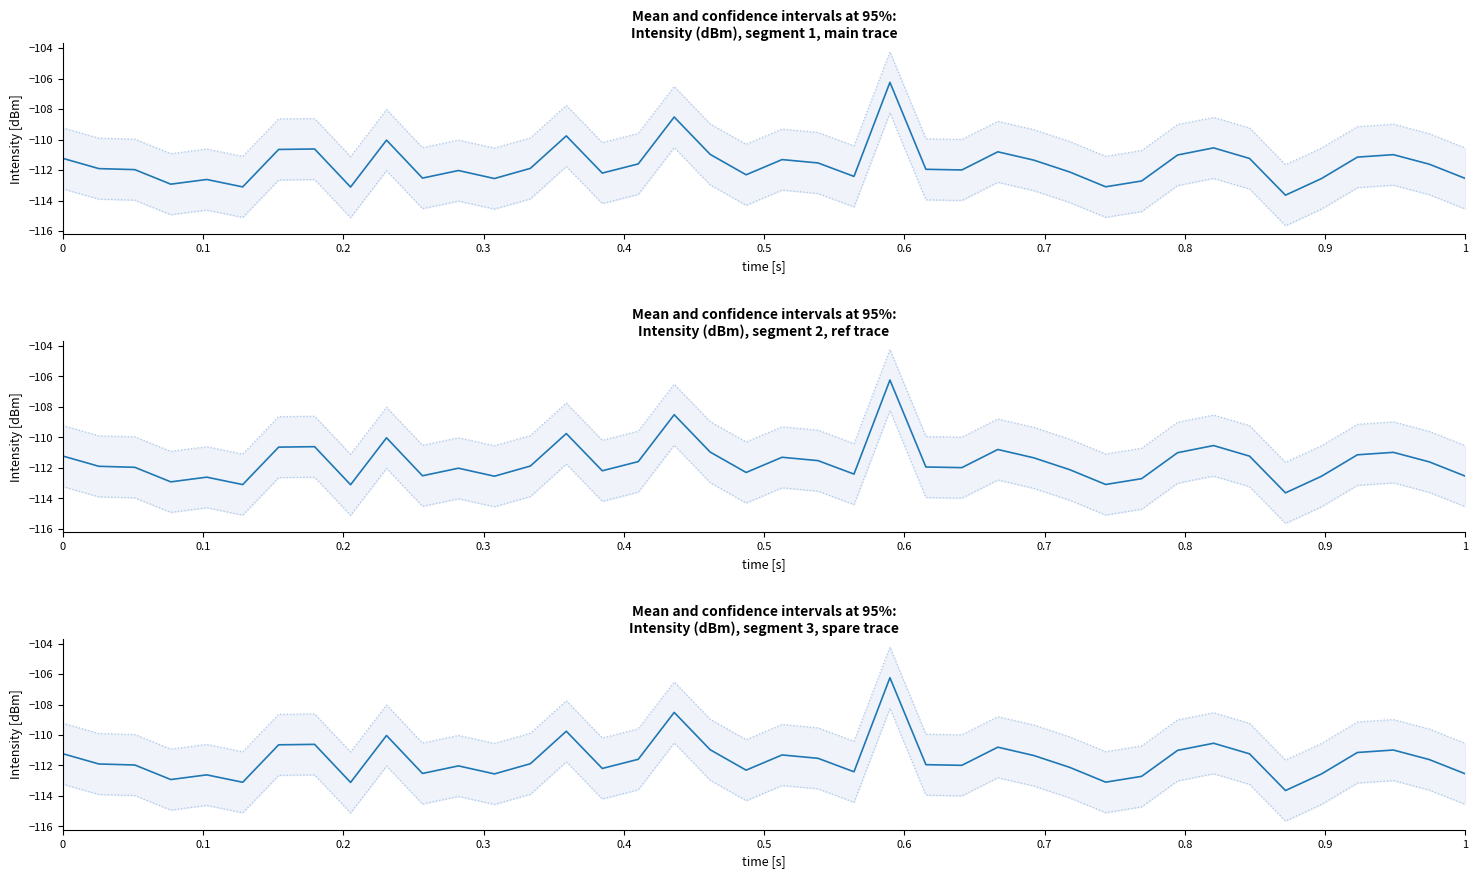

Reading left to right, transcribe all the data shown in this chart.

95% CI upper: -109.2	-109.9	-110.0	-110.9	-110.6	-111.1	-108.6	-108.6	-111.1	-108.0	-110.5	-110.0	-110.6	-109.9	-107.8	-110.2	-109.6	-106.5	-109.0	-110.3	-109.3	-109.5	-110.4	-104.2	-109.9	-110.0	-108.8	-109.3	-110.1	-111.1	-110.7	-109.0	-108.5	-109.2	-111.6	-110.6	-109.1	-109.0	-109.6	-110.5
95% CI lower: -113.2	-113.9	-114.0	-114.9	-114.6	-115.1	-112.6	-112.6	-115.1	-112.0	-114.5	-114.0	-114.6	-113.9	-111.8	-114.2	-113.6	-110.5	-113.0	-114.3	-113.3	-113.5	-114.4	-108.2	-113.9	-114.0	-112.8	-113.3	-114.1	-115.1	-114.7	-113.0	-112.5	-113.2	-115.6	-114.6	-113.1	-113.0	-113.6	-114.5
intensity(dBm): -111.2	-111.9	-112.0	-112.9	-112.6	-113.1	-110.6	-110.6	-113.1	-110.0	-112.5	-112.0	-112.6	-111.9	-109.8	-112.2	-111.6	-108.5	-111.0	-112.3	-111.3	-111.5	-112.4	-106.2	-111.9	-112.0	-110.8	-111.3	-112.1	-113.1	-112.7	-111.0	-110.5	-111.2	-113.6	-112.6	-111.1	-111.0	-111.6	-112.5